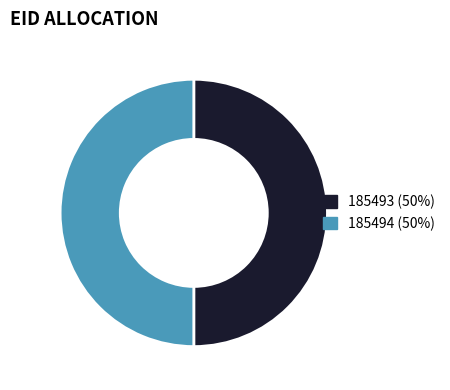

Do 185493 and 185494 together represent more than half of the pie?

Yes